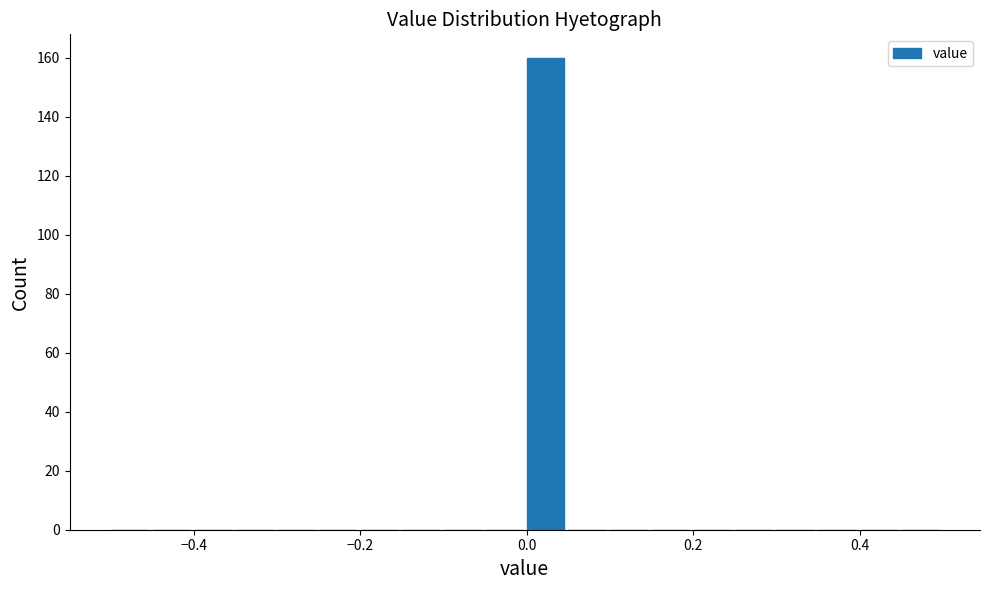

Around what value on the x-axis is the tallest bar? Give the approximate position of its centre, as read against the axis.

0.02